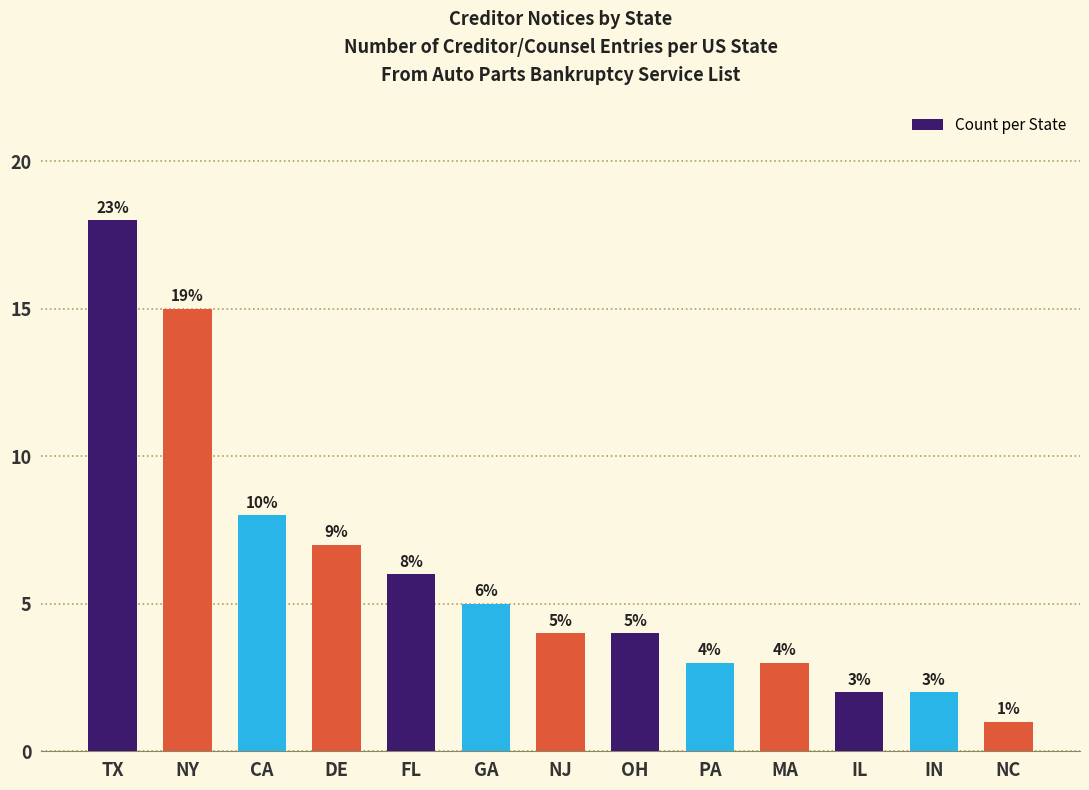

Where does the data first go above 4?

TX